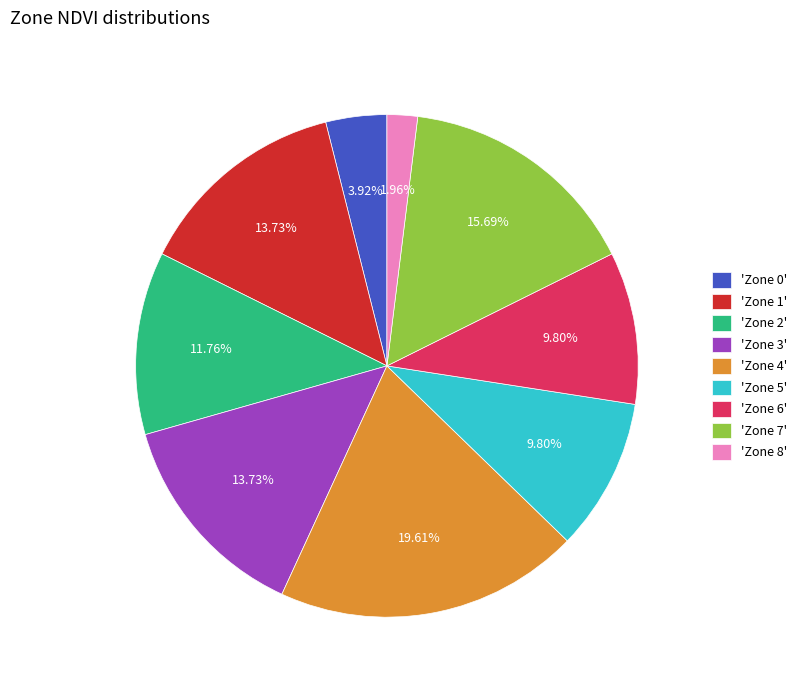

Do 'Zone 4' and 'Zone 5' together represent more than half of the pie?

No